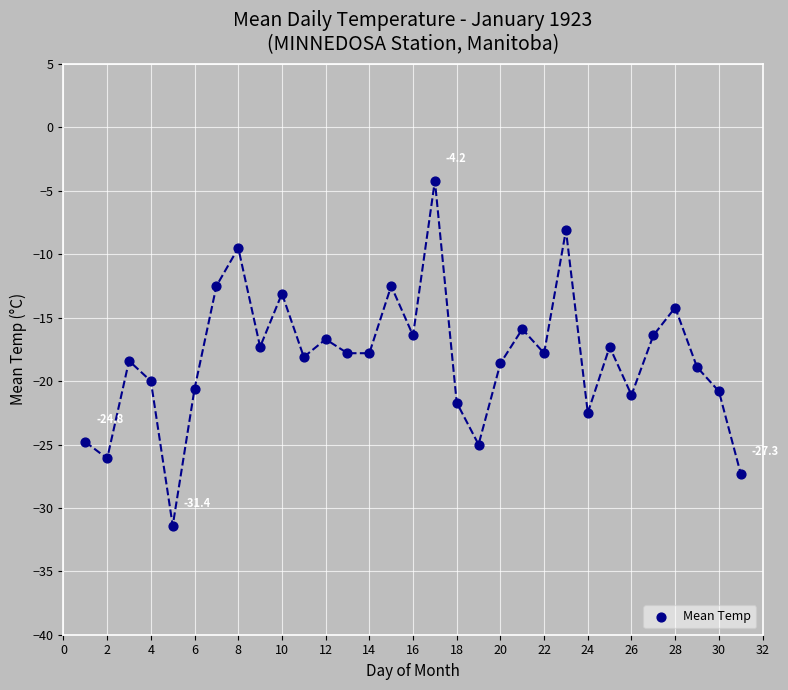

What is the range of Y values (max minus min)?

27.2